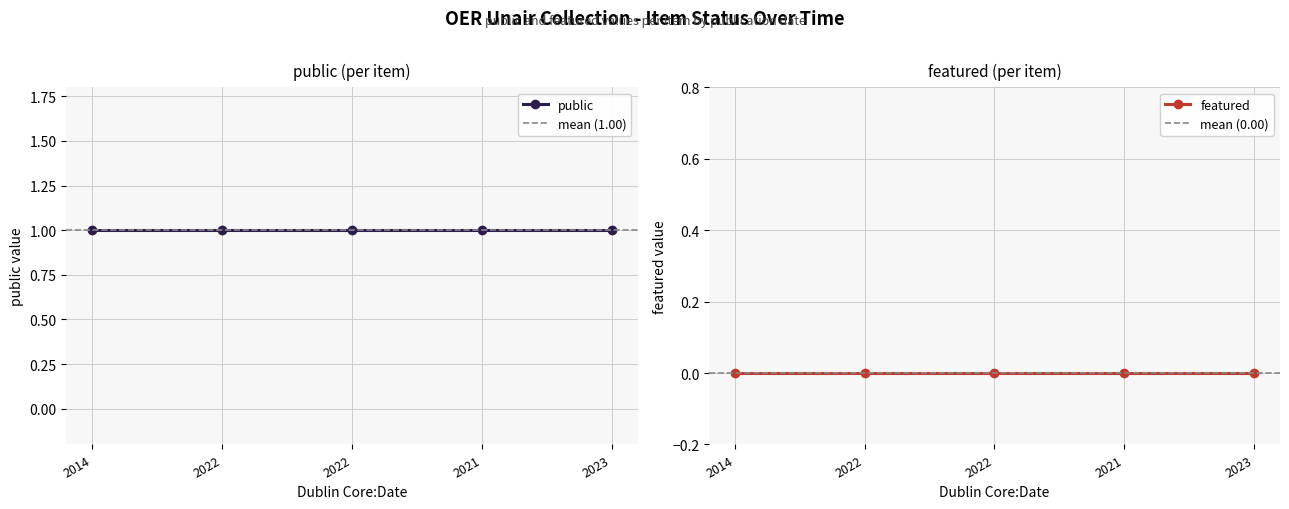

At how many categories does at least one series exceed 0?

5